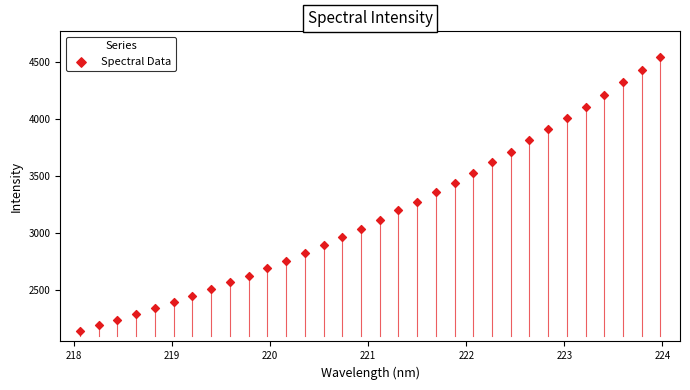

What is the range of X values (max minus min)?

5.9